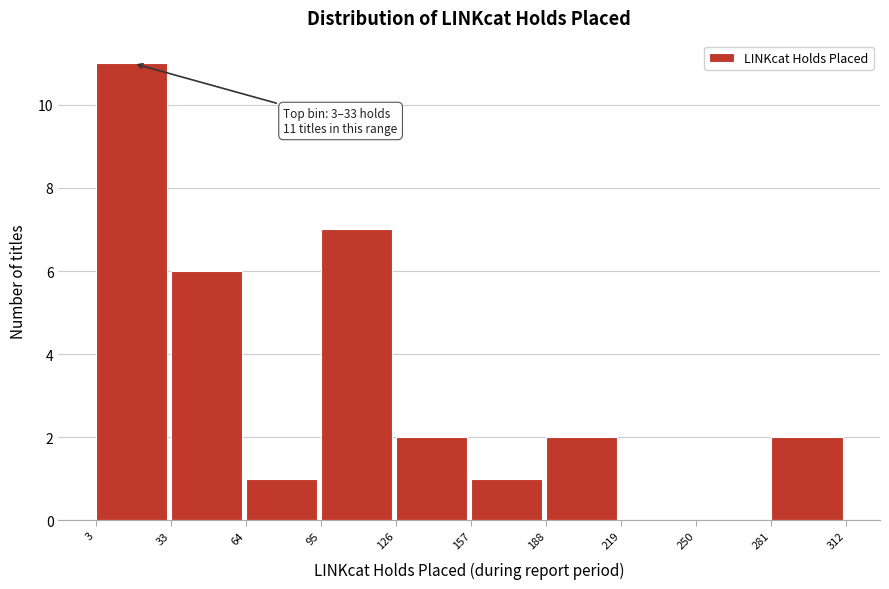

Which range on the x-axis has the tallest bar?

3 to 33